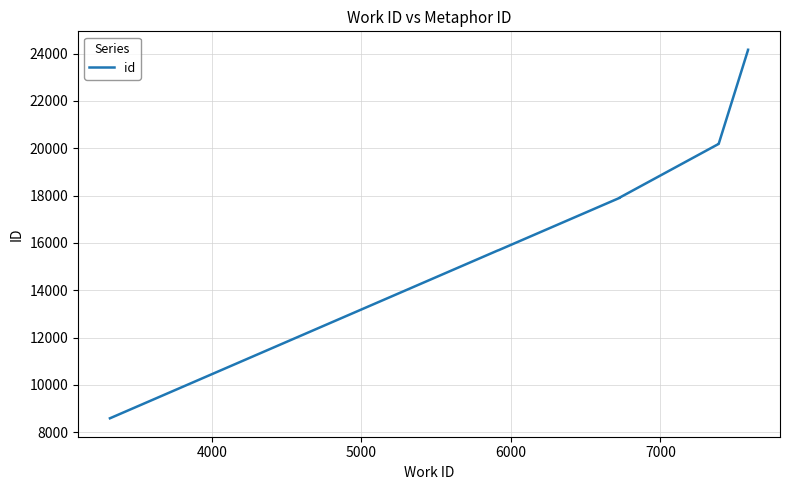

What is the minimum value shown in the chart?

8586